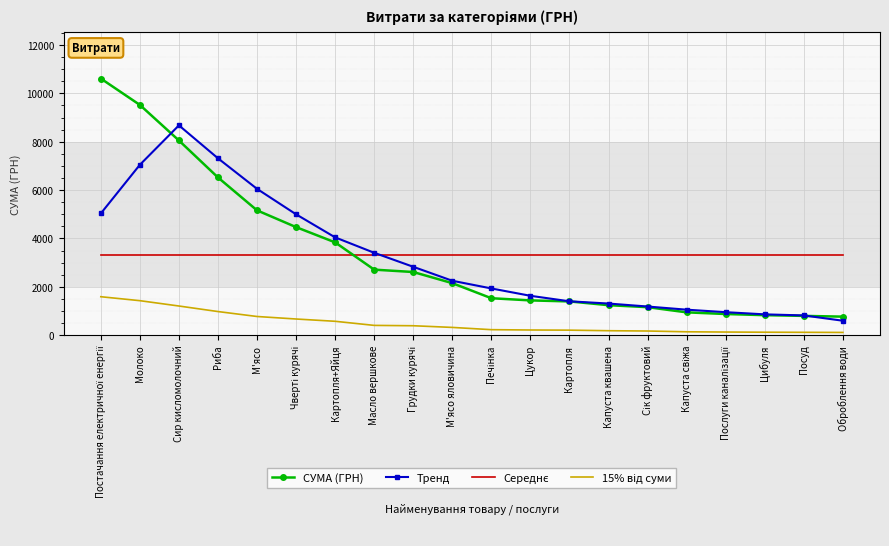

The СУМА (ГРН) series shows 8052.4 at Сир кисломолочний. True or false?

True